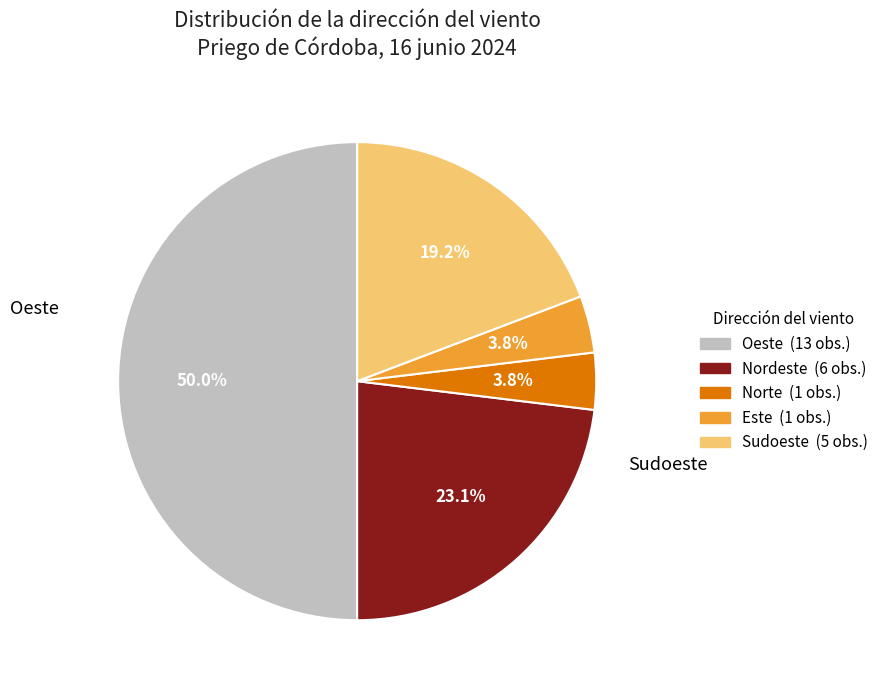

Do Sudoeste and Este together represent more than half of the pie?

No